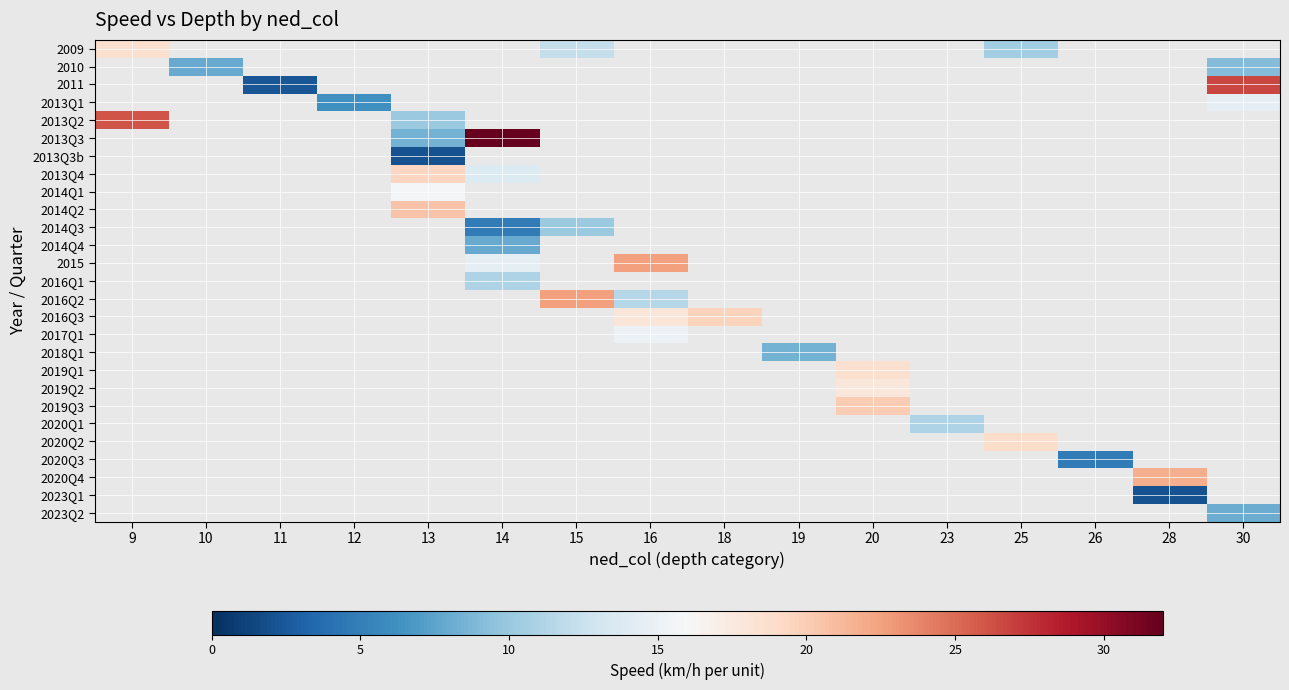

True or false: 2019Q3 has a value of 4.2 at 20.

False